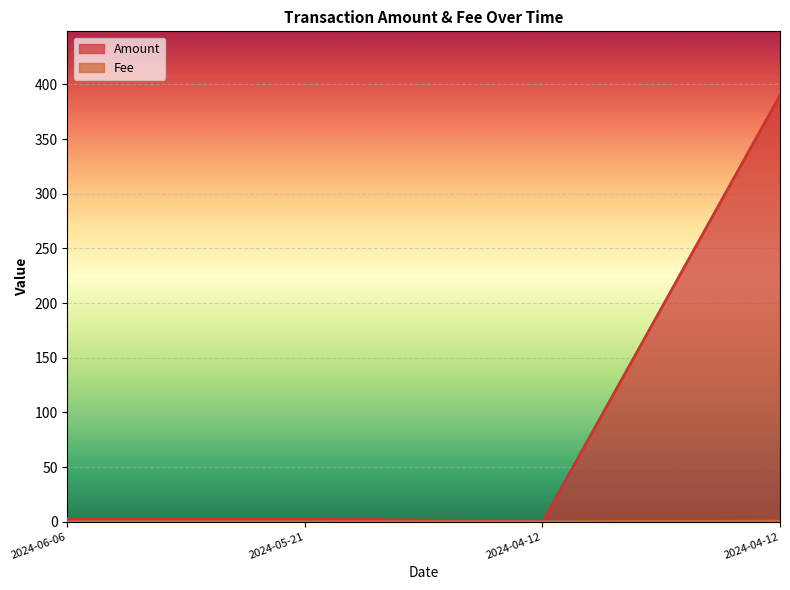

Which category has the lowest value across all series?

2024-04-12